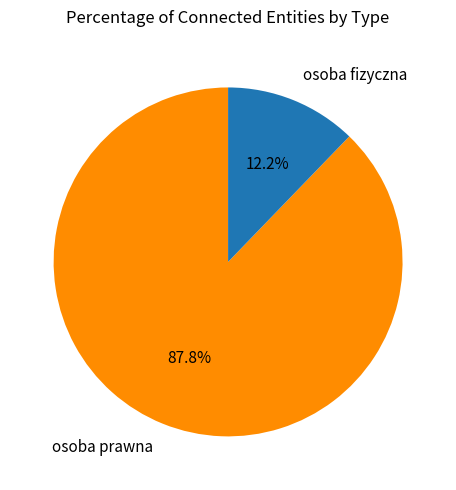

Which category has the smallest portion of the pie?

osoba fizyczna